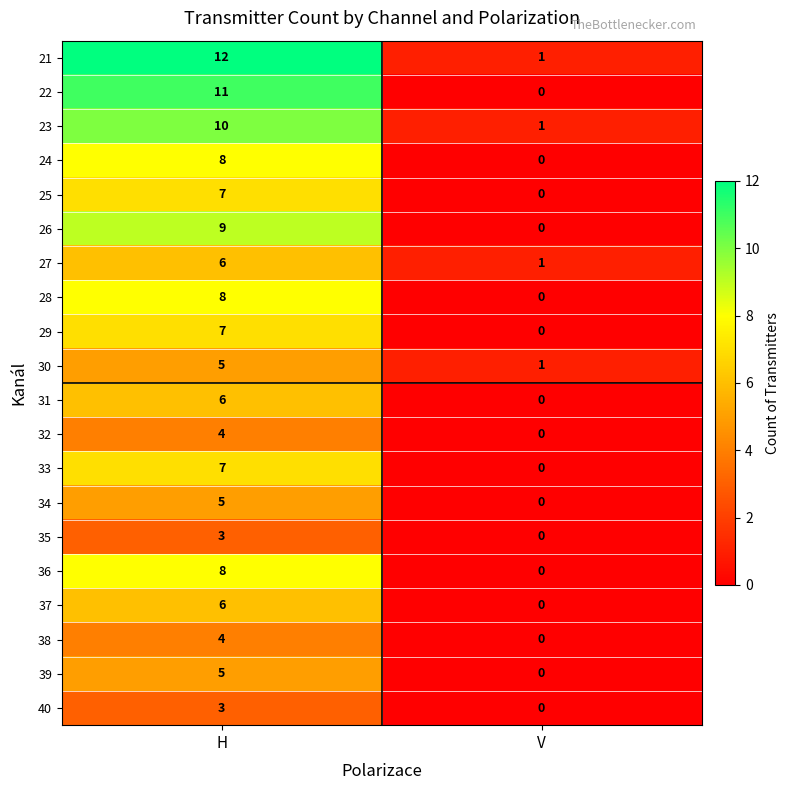

List the labels in order of 33 value, largest first.

H, V